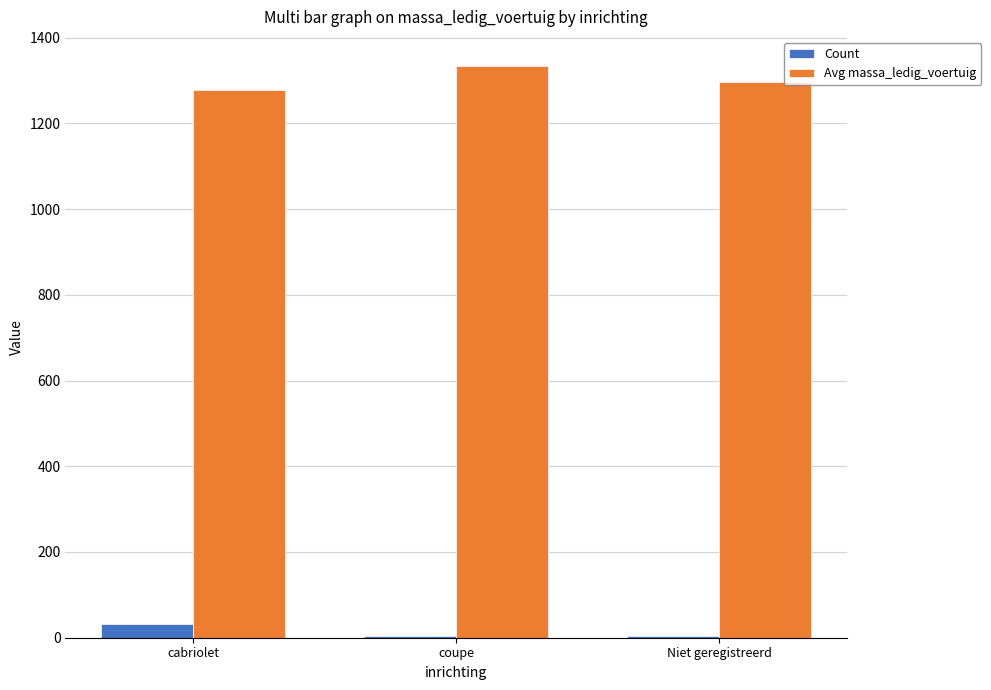

The Avg massa_ledig_voertuig series shows 1278.7 at cabriolet. True or false?

True